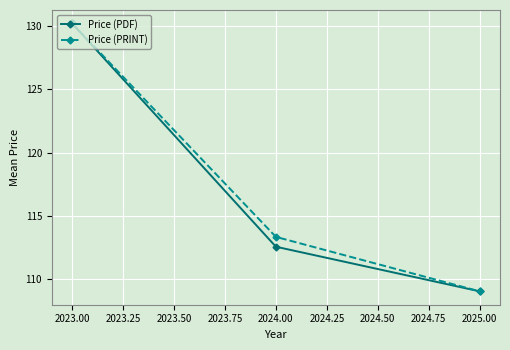

At which label is Price (PDF) closest to 119?

2024.00